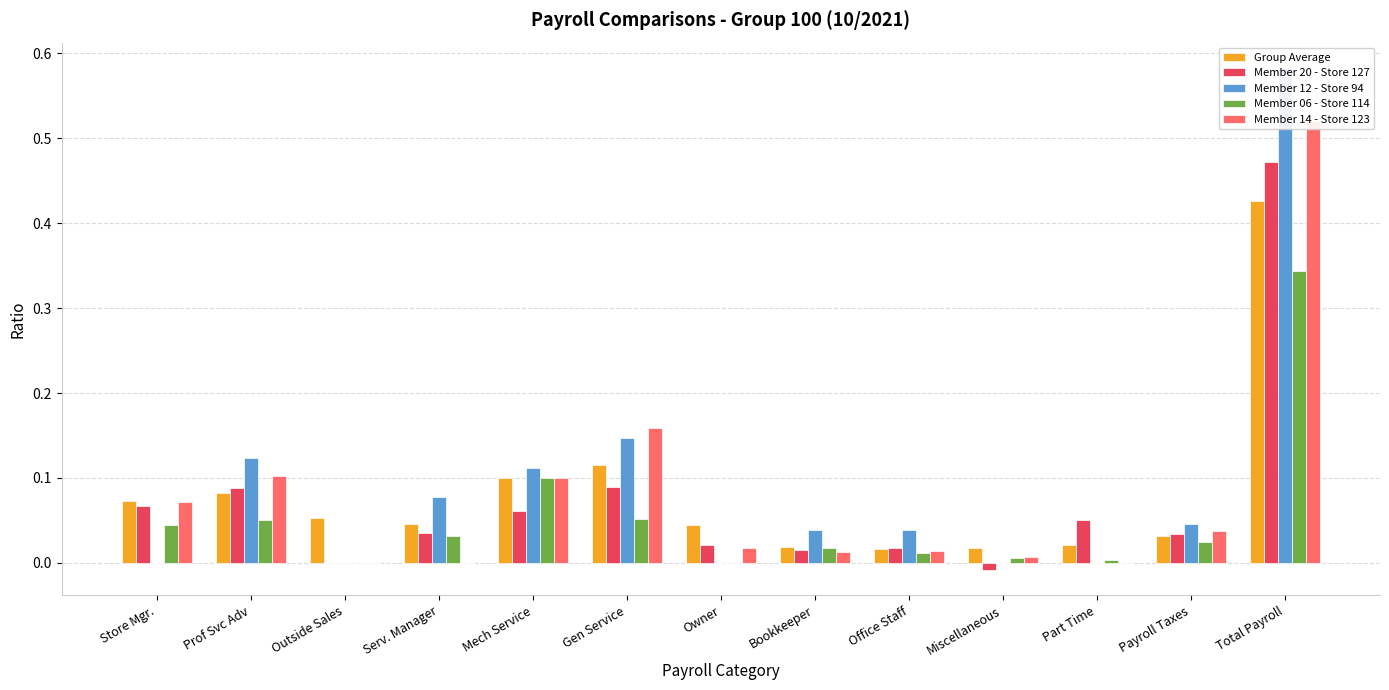

What are all the series names shown in the legend?

Group Average, Member 20 - Store 127, Member 12 - Store 94, Member 06 - Store 114, Member 14 - Store 123